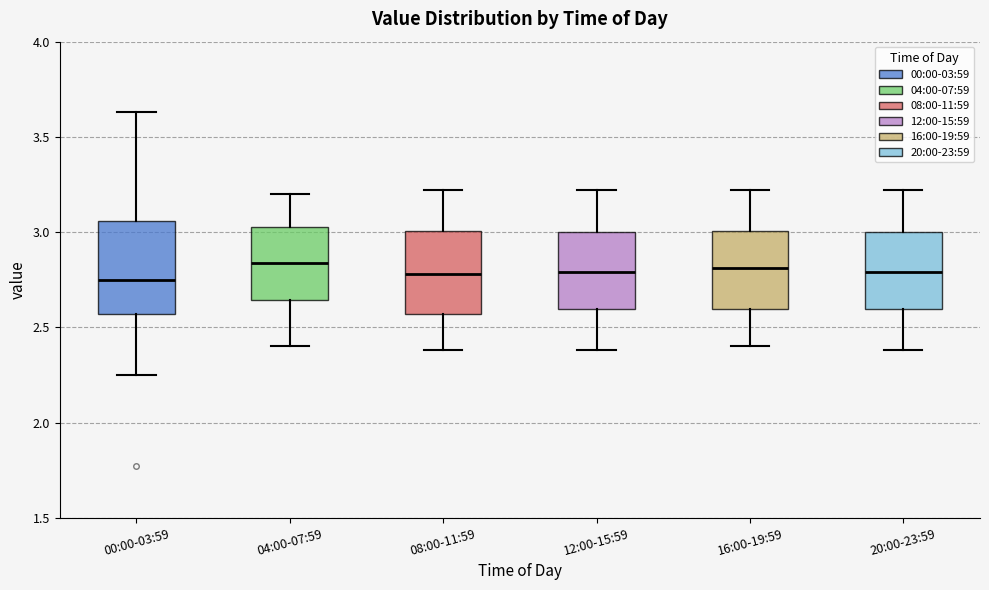

Comparing the boxes themselves (not the whiskers), which one is the tallest?

00:00-03:59